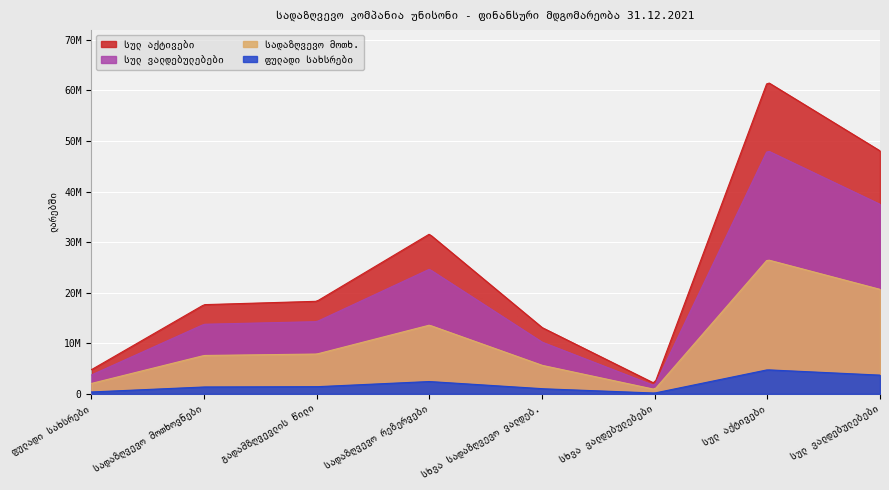

The chart shows a value of 2044649.7 at სხვა ვალდებულებები. True or false?

True